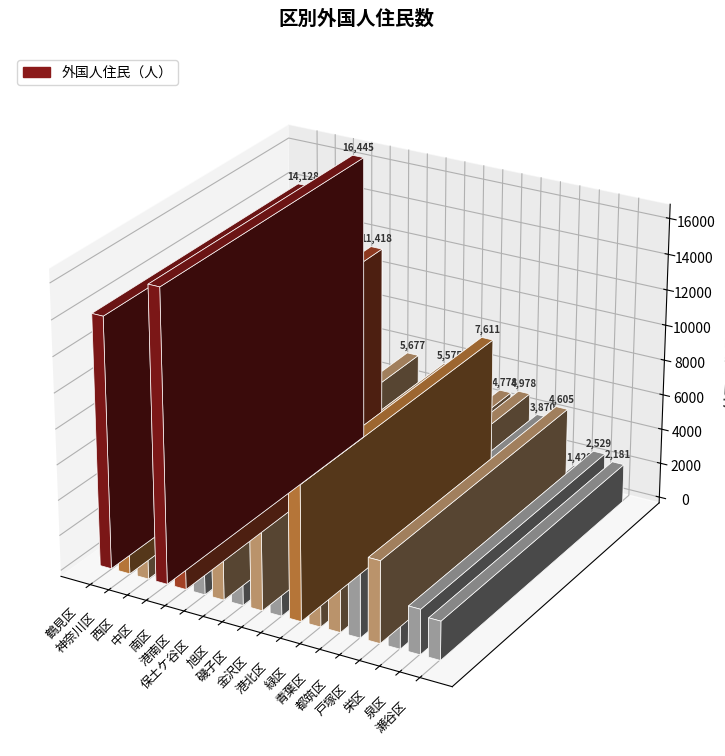

At which category does the chart reach its minimum across all series?

栄区